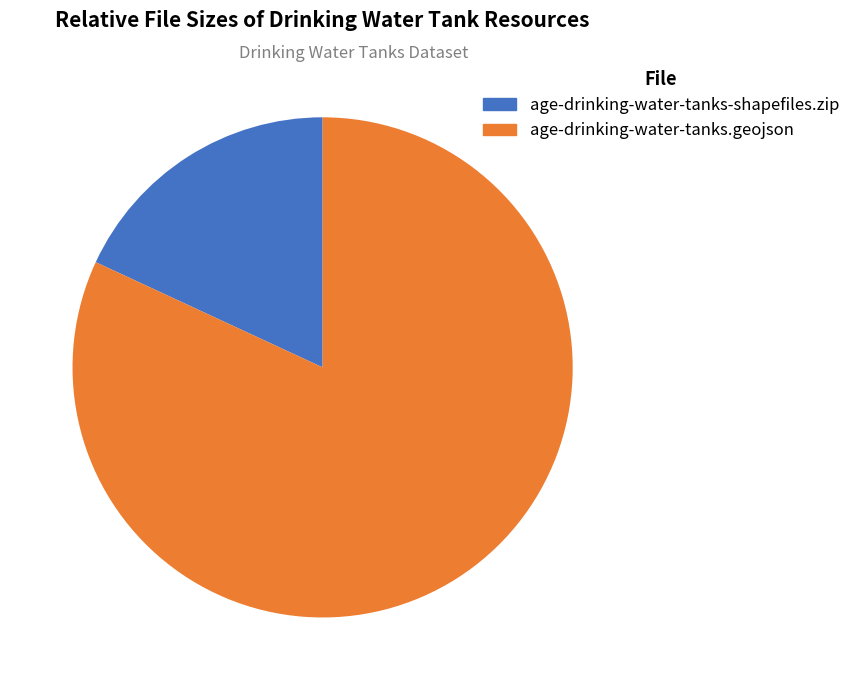

To the nearest percent, what is the average slice percentage?

50%